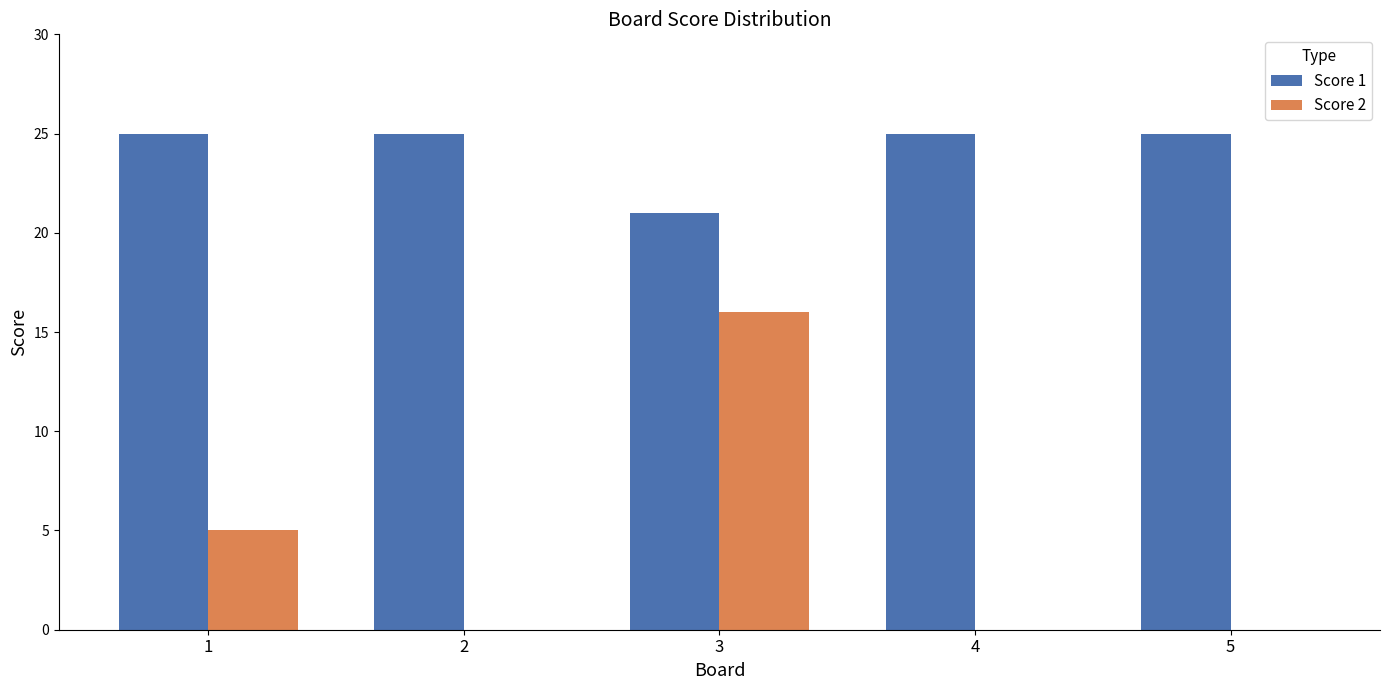

Reading left to right, extract all data points from this chart.

Score 1: 25	25	21	25	25
Score 2: 5	0	16	0	0